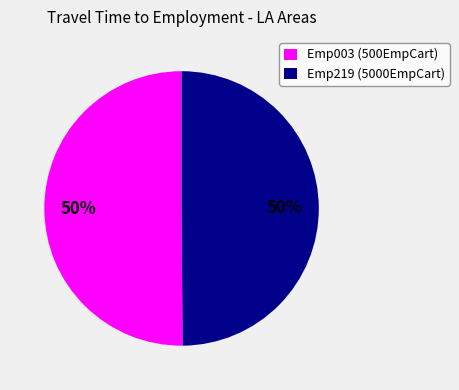

To the nearest percent, what is the average slice percentage?

50%